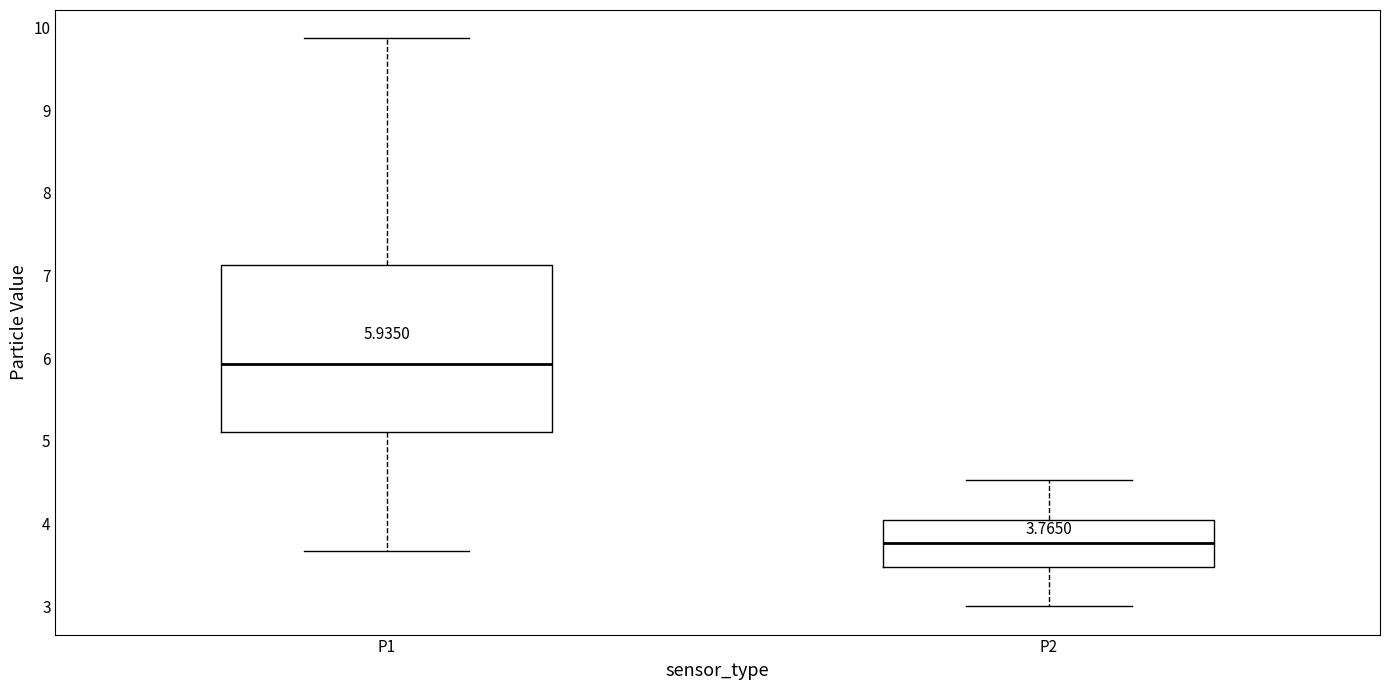

Comparing the boxes themselves (not the whiskers), which one is the tallest?

P1